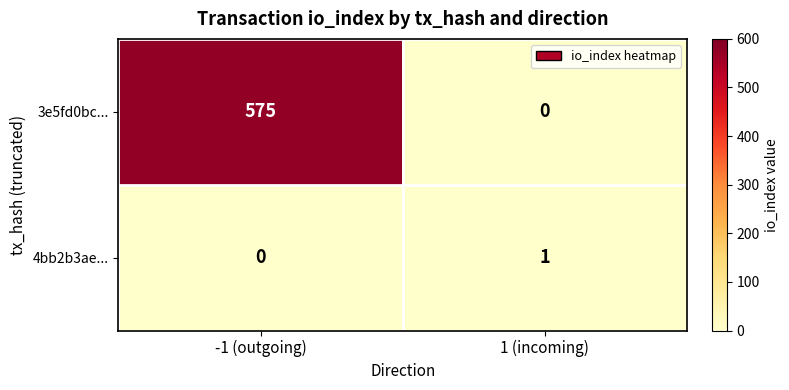

What is the difference between the maximum and minimum values in the 3e5fd0bc... series?

575